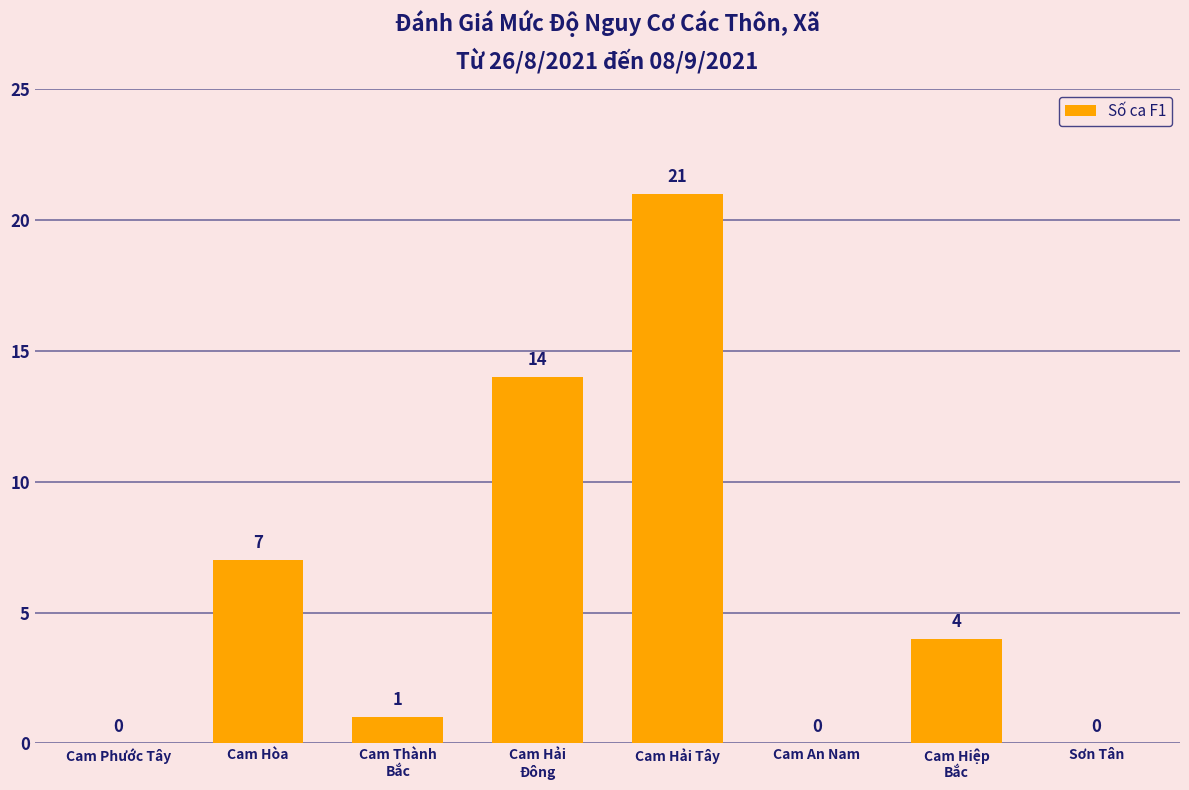

Count the number of data series in this chart.

1